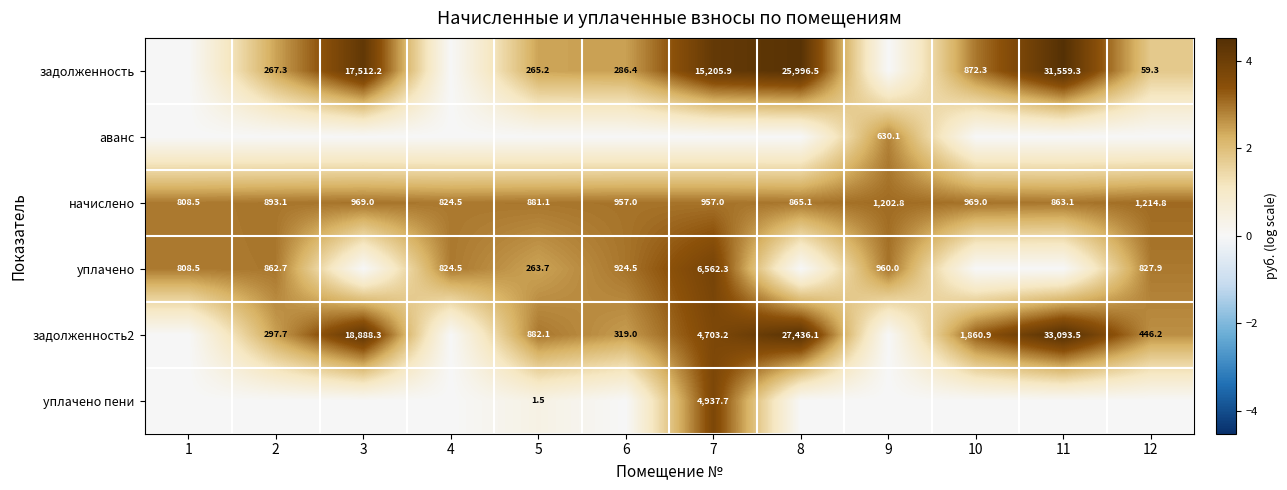

True or false: уплачено has a value of 808.5 at 1.

True